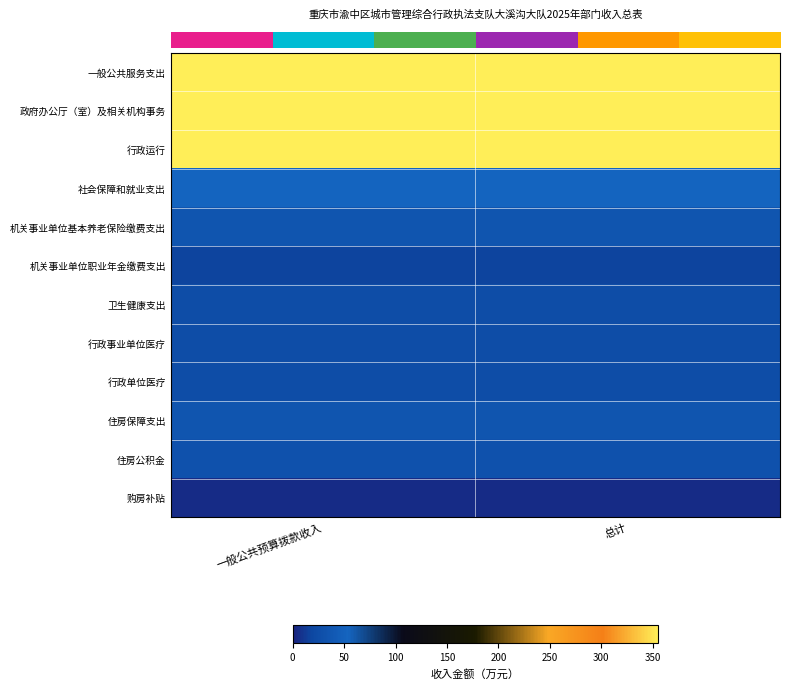

Between 一般公共预算拨款收入 and 总计, which is larger?

一般公共预算拨款收入